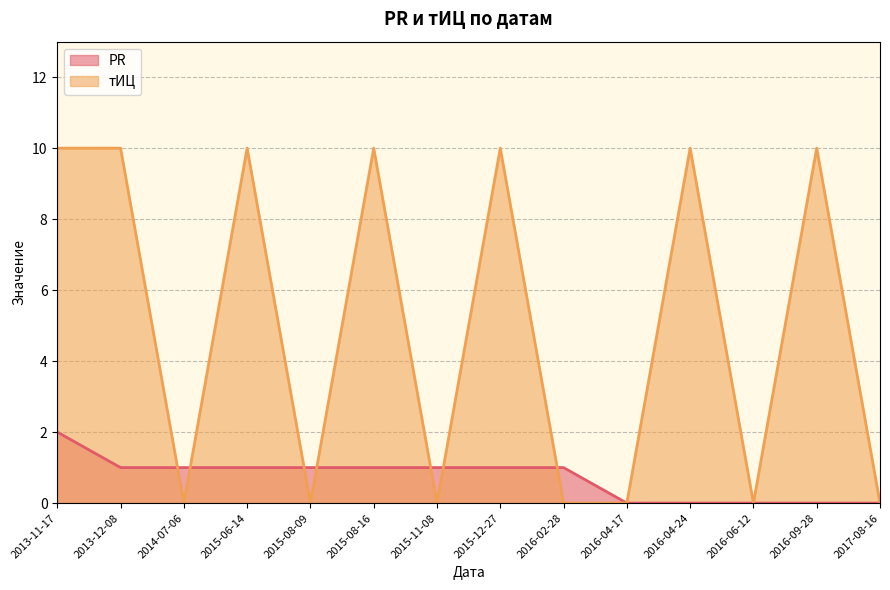

Is it true that тИЦ equals 10 at 2013-11-17?

True